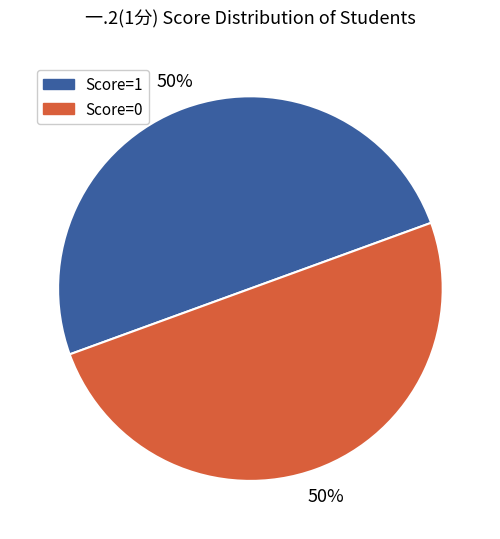

Is it true that Score=0 is 40% of the pie?

False